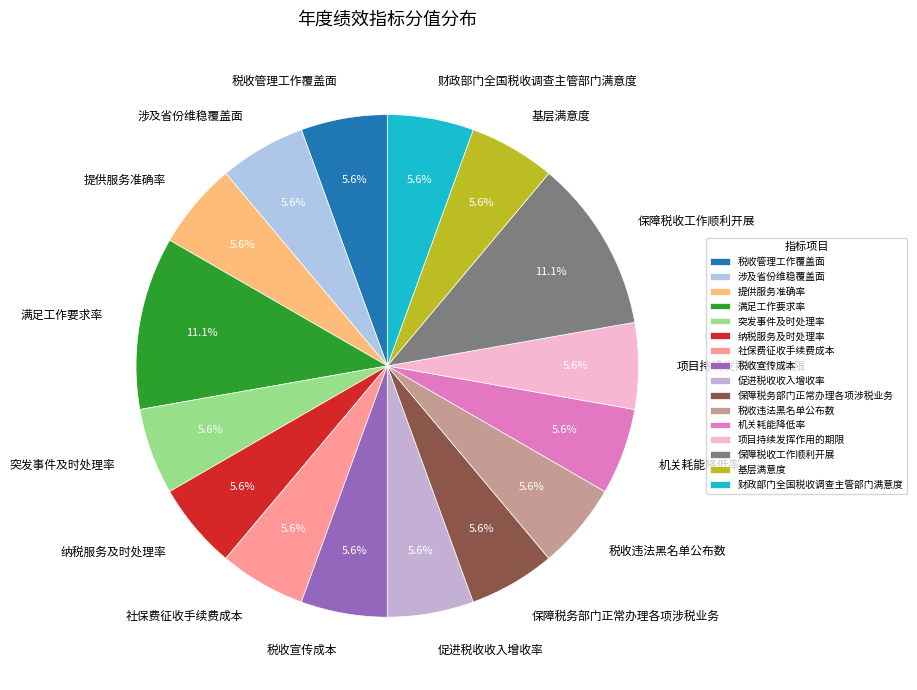

What portion of the pie excludes 税收管理工作覆盖面?

94.4%